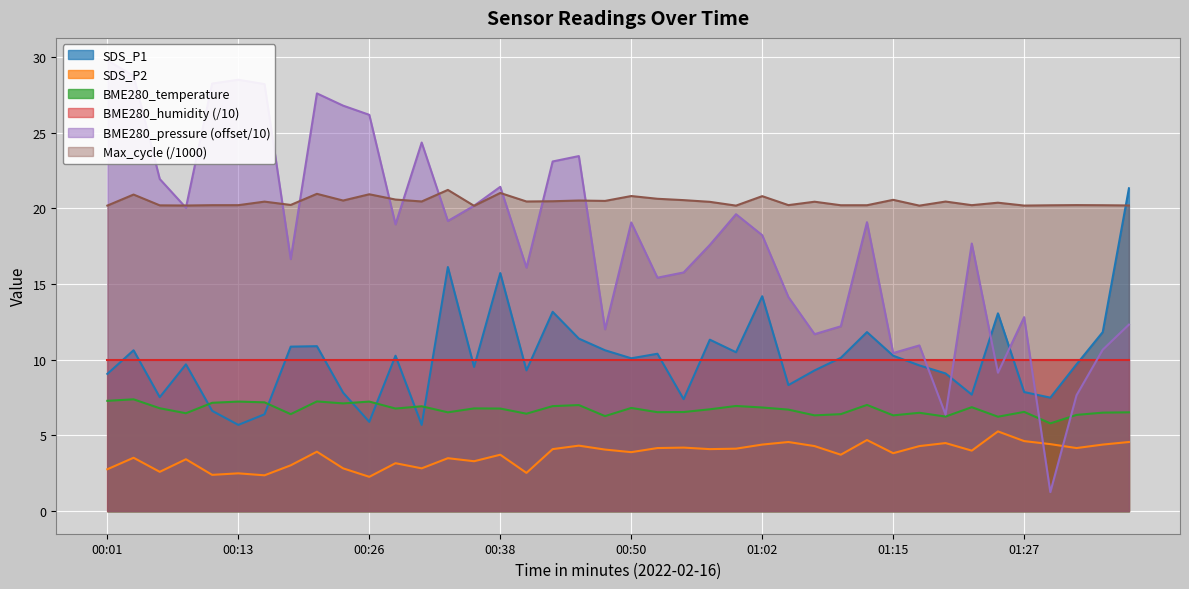

What is the maximum value for BME280_temperature?

7.4